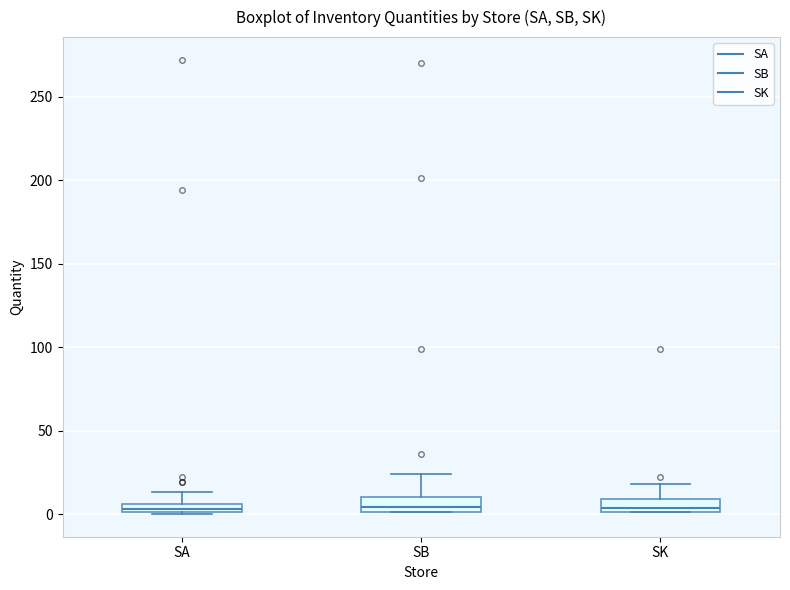

Where is the upper edge of the box for SA on the y-axis? The values are not printed on the chart, so give them approximately, as read against the axis.

5